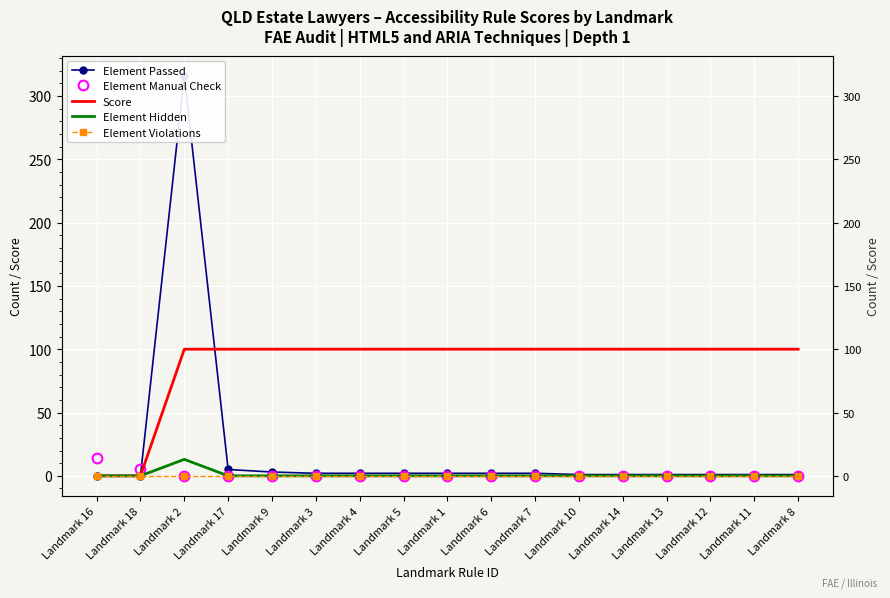

What is the label of the 10th point from the left?

Landmark 6